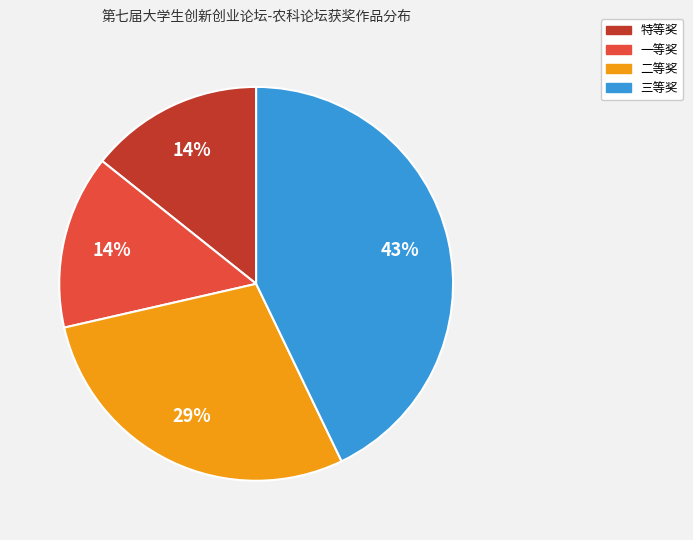

Which slice is the largest?

三等奖